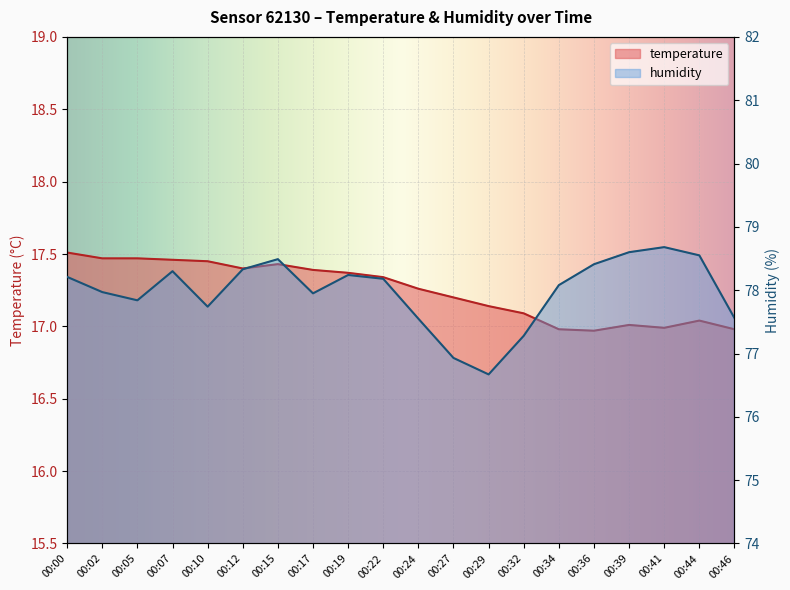

Rank the series by their maximum value, from highest to lowest.

humidity, temperature